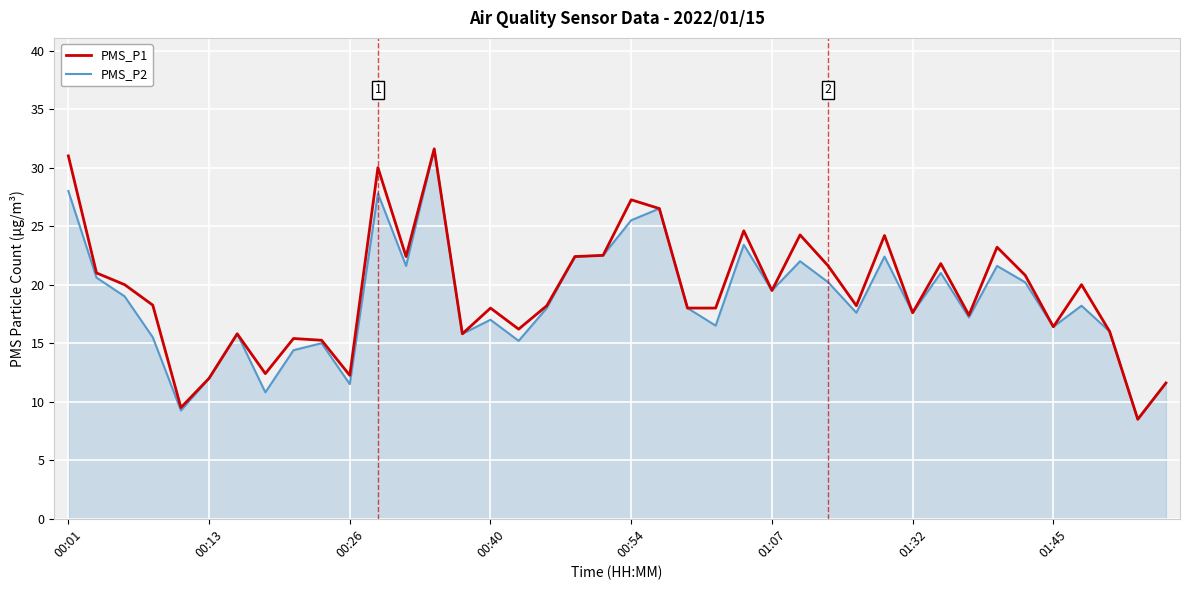

True or false: PMS_P2 has more than 0 interior local peaks.

True